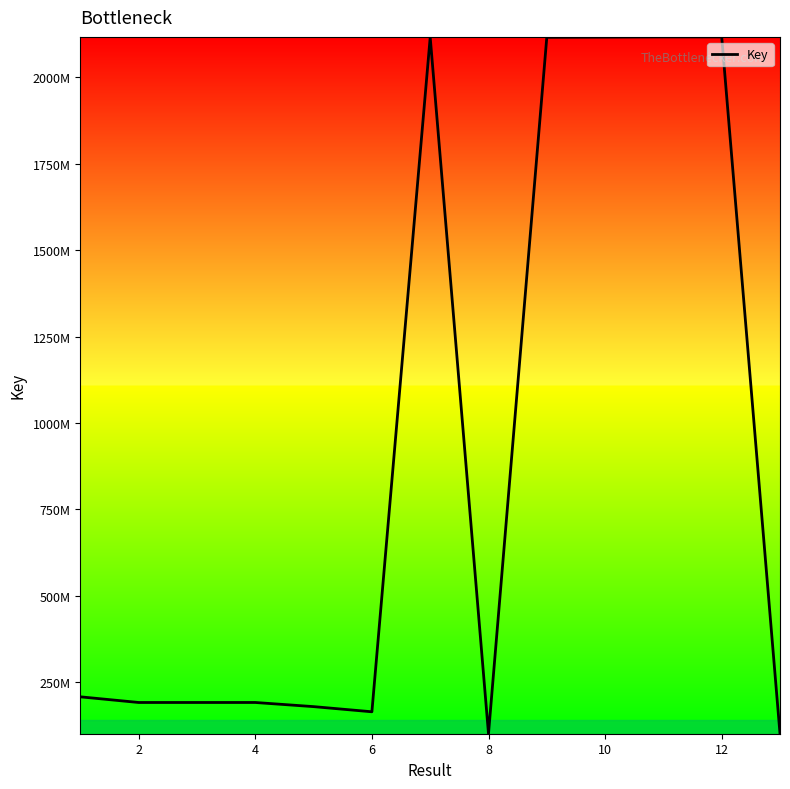

What is the maximum value shown in the chart?

2117528635